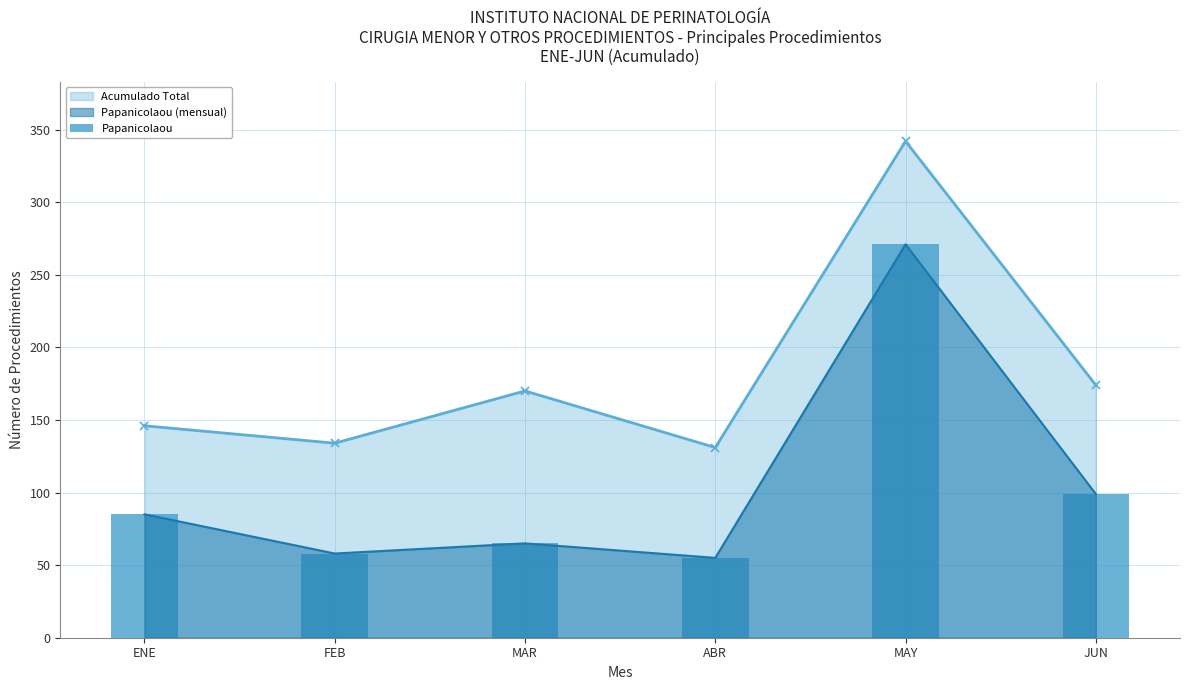

At which category does the chart reach its peak across all series?

MAY